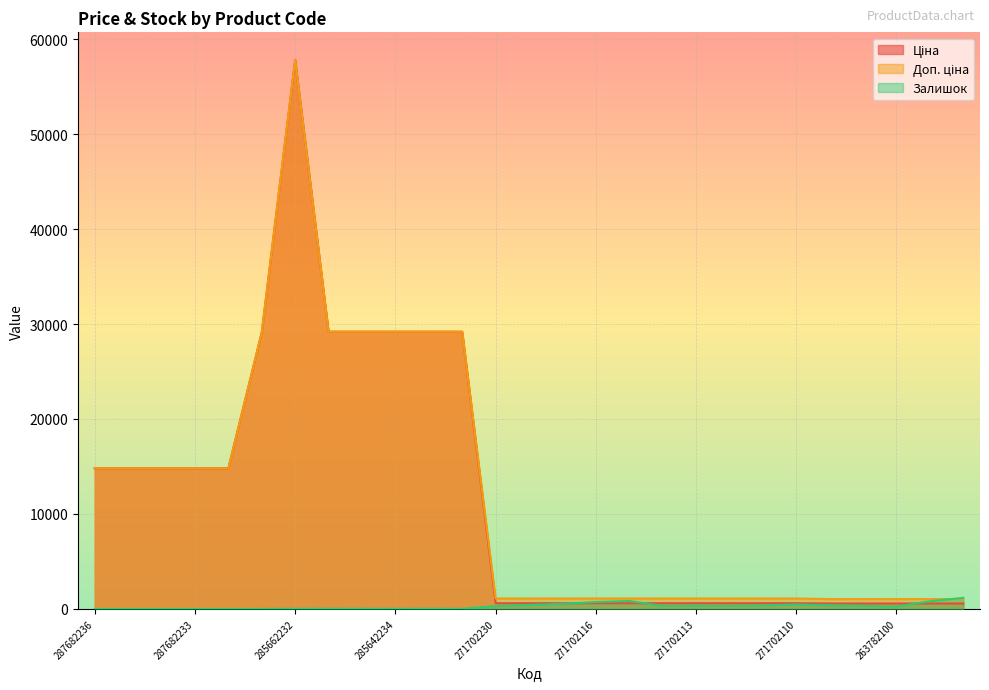

How many intersections are there between Залишок and Доп. ціна?

1